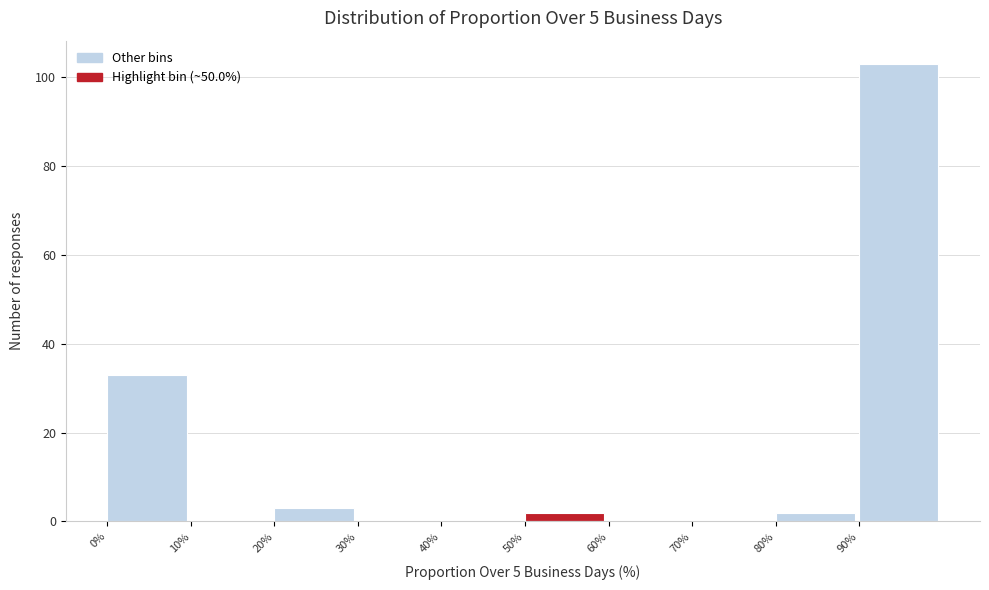

Reading left to right, transcribe this chart: for each bar, give the range it covers on the x-axis and its height. The values are not printed on the chart, so give them approximately, as read against the axis.

0 to 10: 34
10 to 20: 0
20 to 30: 4
30 to 40: 0
40 to 50: 0
50 to 60: 2
60 to 70: 0
70 to 80: 0
80 to 90: 2
90 to 100: 104